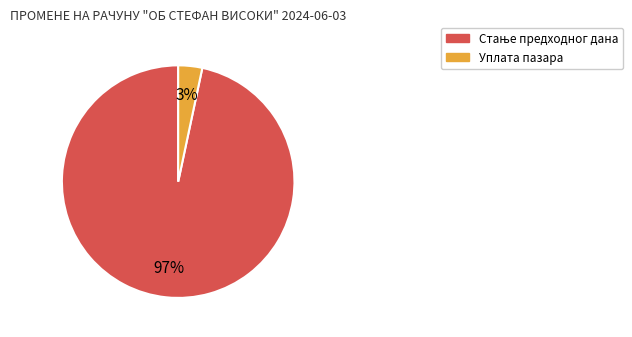

Is there a majority slice in this chart?

Yes